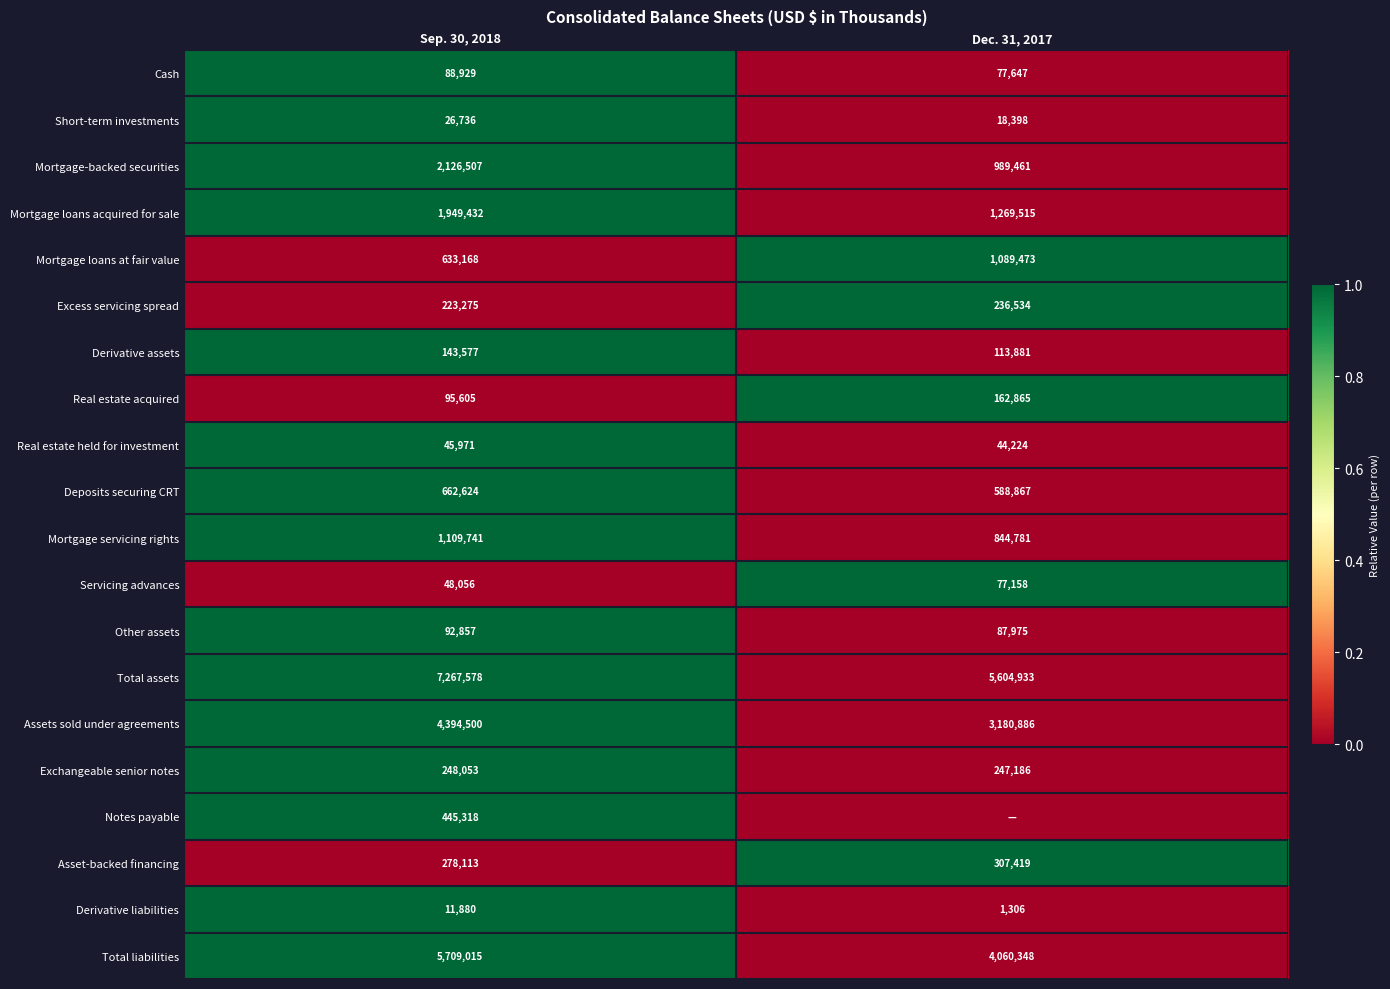

What is the highest value of the Servicing advances series?

77158